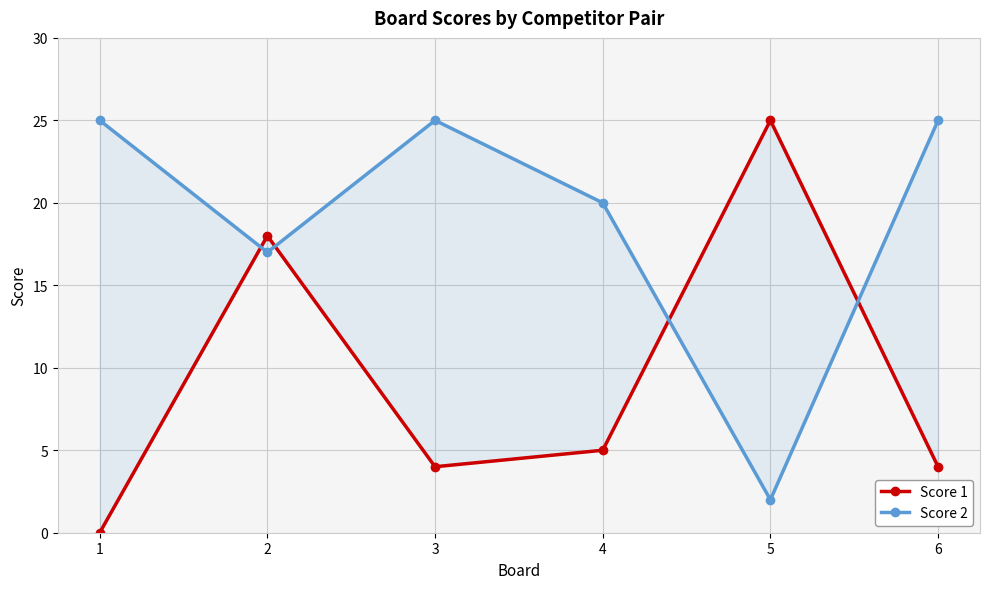

How many interior local peaks does the Score 1 series have?

2